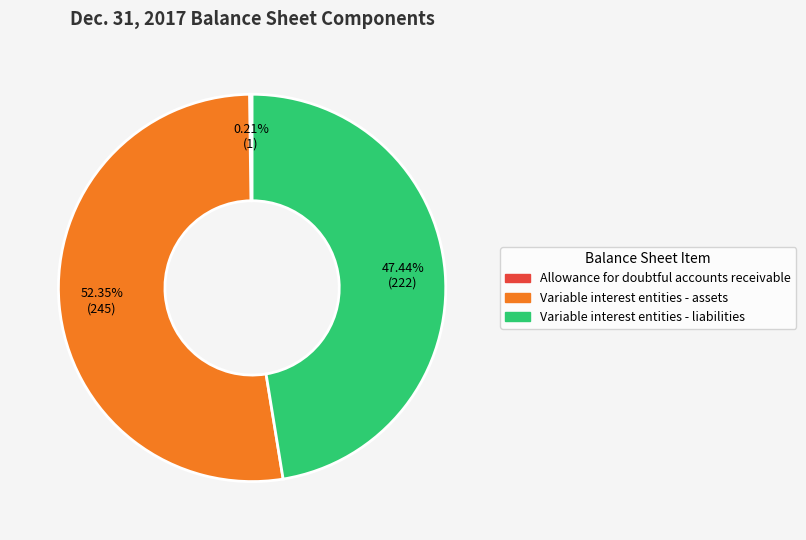

Approximately how many times larger is the value at Variable interest entities - liabilities compared to Variable interest entities - assets?

0.9